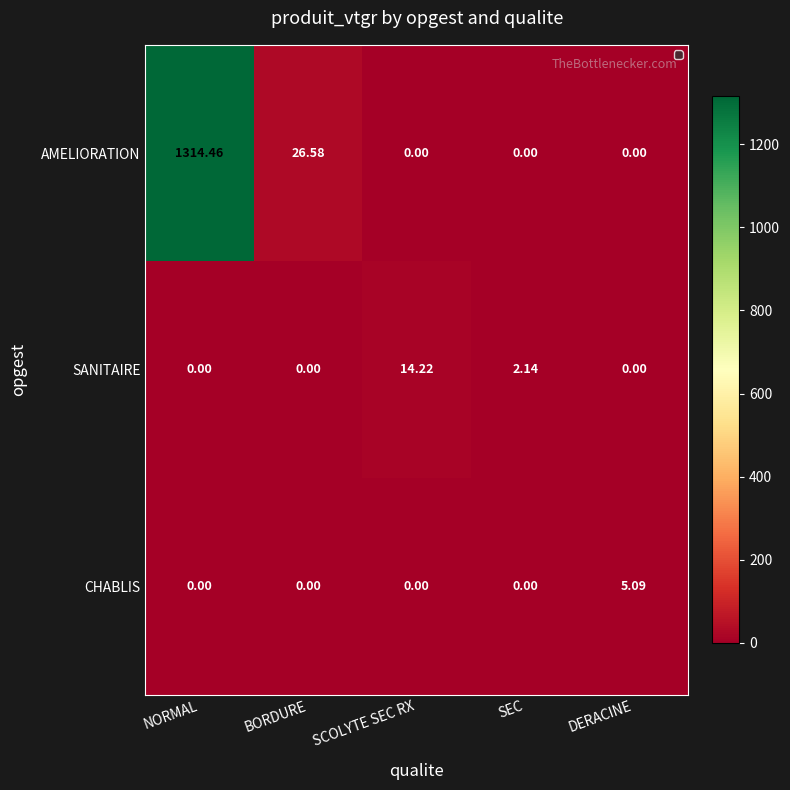

Between NORMAL and SCOLYTE SEC RX, which series saw the biggest shift?

AMELIORATION